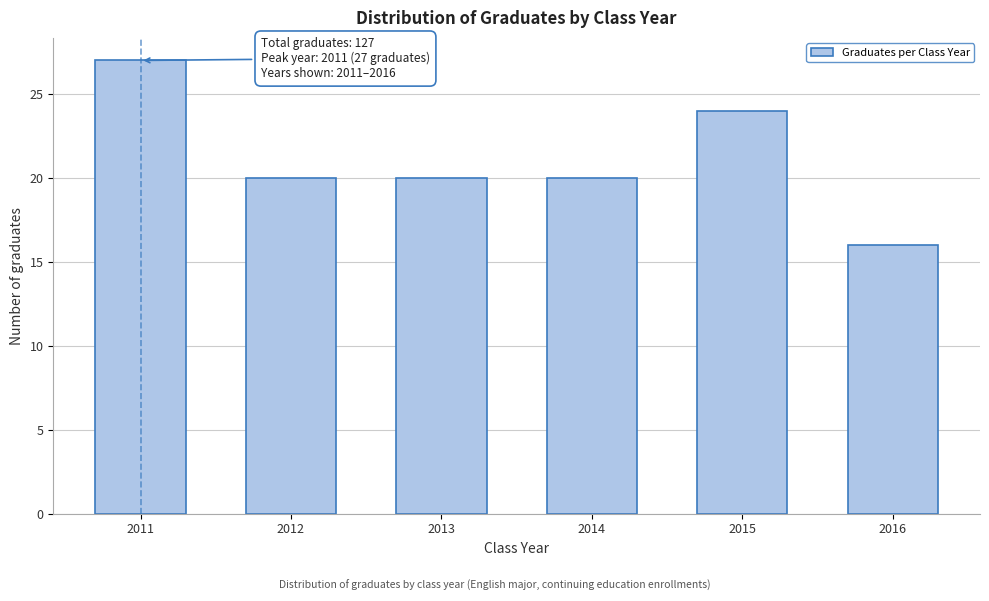

Reading left to right, list all the values displayed in this chart.

27	20	20	20	24	16